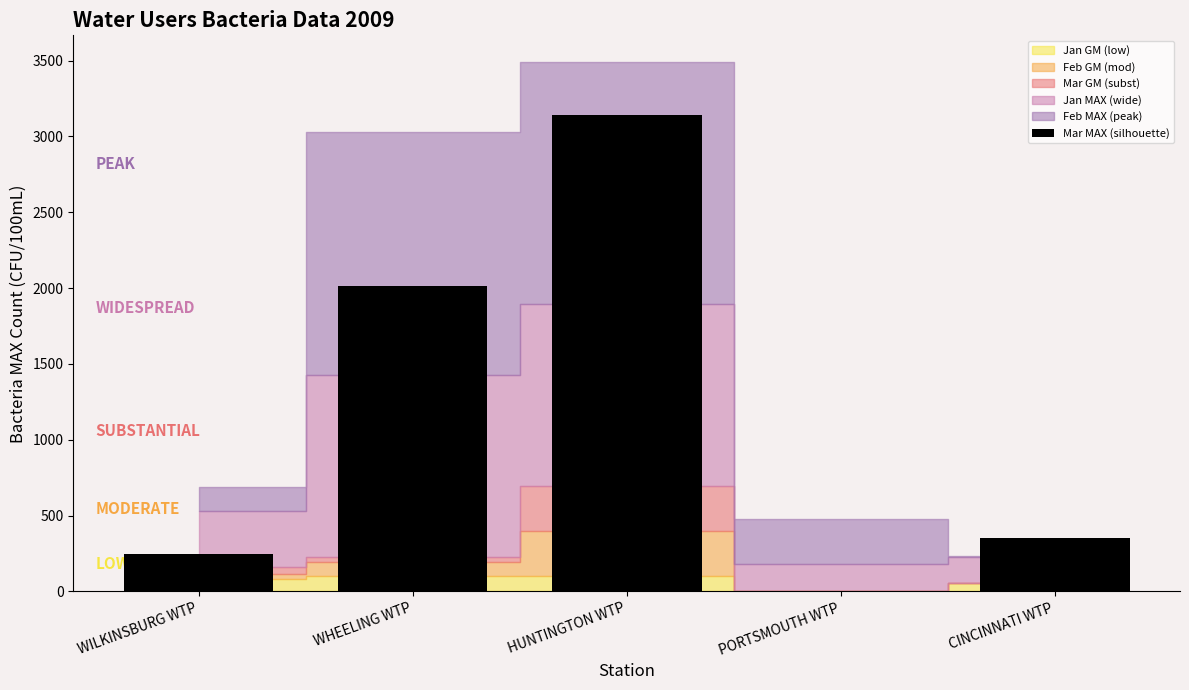

At which label does the data first exceed 350?

WHEELING WTP